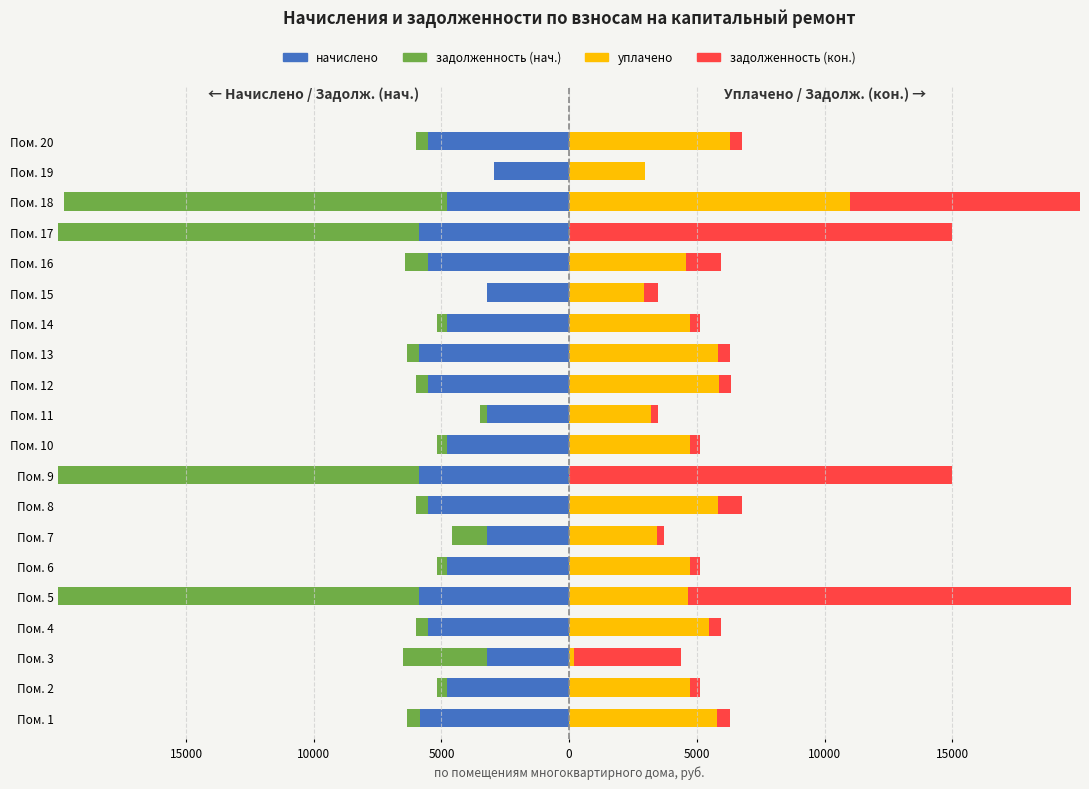

How many bars are there in total?

80